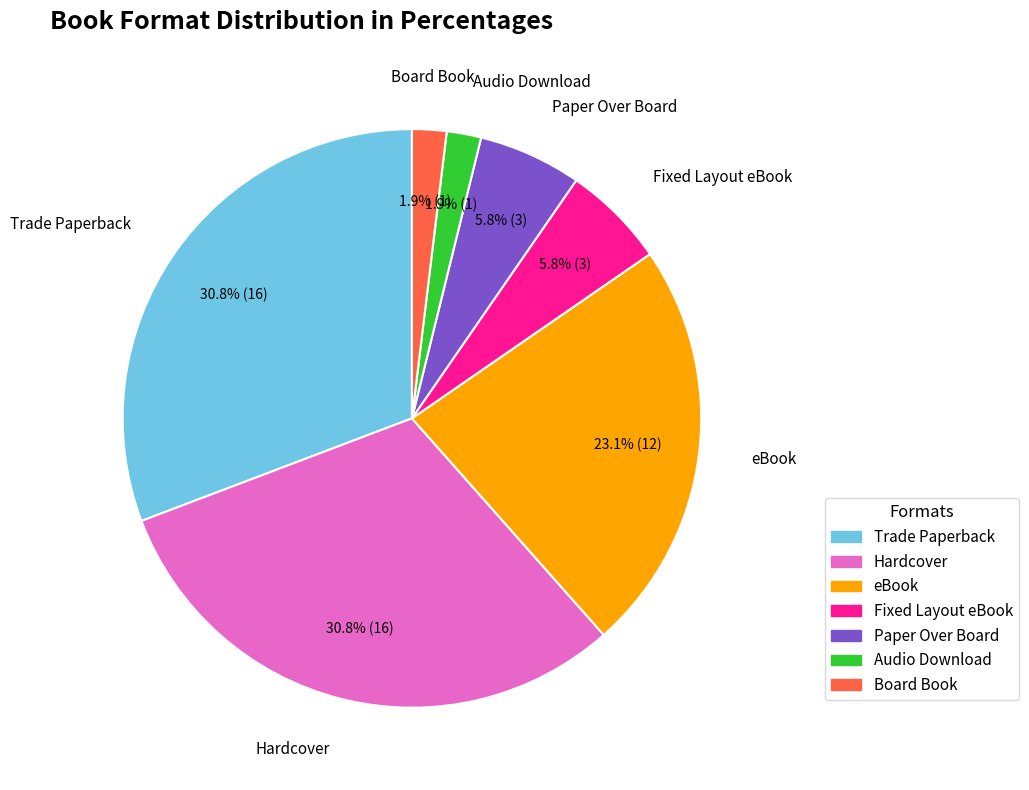

Do Board Book and Fixed Layout eBook together represent more than half of the pie?

No